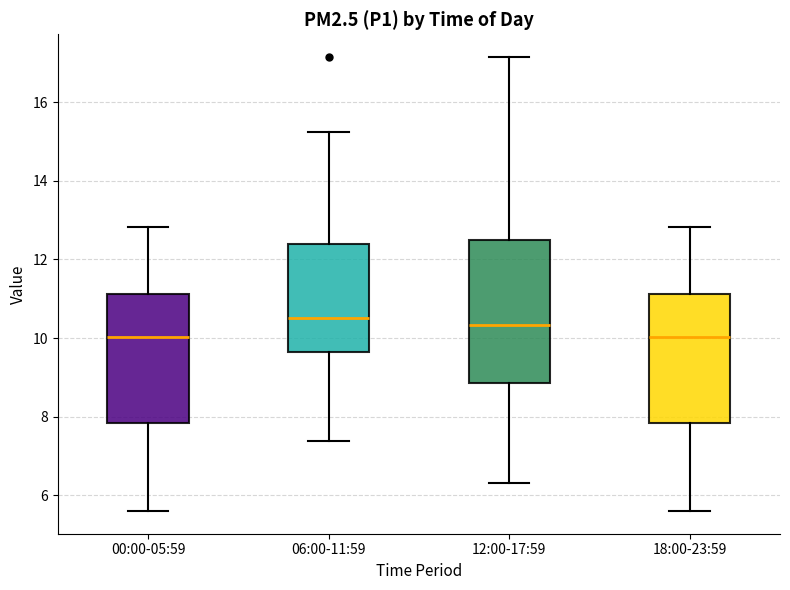

Reading left to right, read every box against the y-axis: the position of its median line, the range the box covers, and the ends of its whiskers. The values are not printed on the chart, so give them approximately, as read against the axis.

00:00-05:59: median 10.0, box 7.8 to 11.2, whiskers 5.6 to 12.8
06:00-11:59: median 10.6, box 9.6 to 12.4, whiskers 7.4 to 15.2
12:00-17:59: median 10.4, box 8.8 to 12.4, whiskers 6.4 to 17.2
18:00-23:59: median 10.0, box 7.8 to 11.2, whiskers 5.6 to 12.8